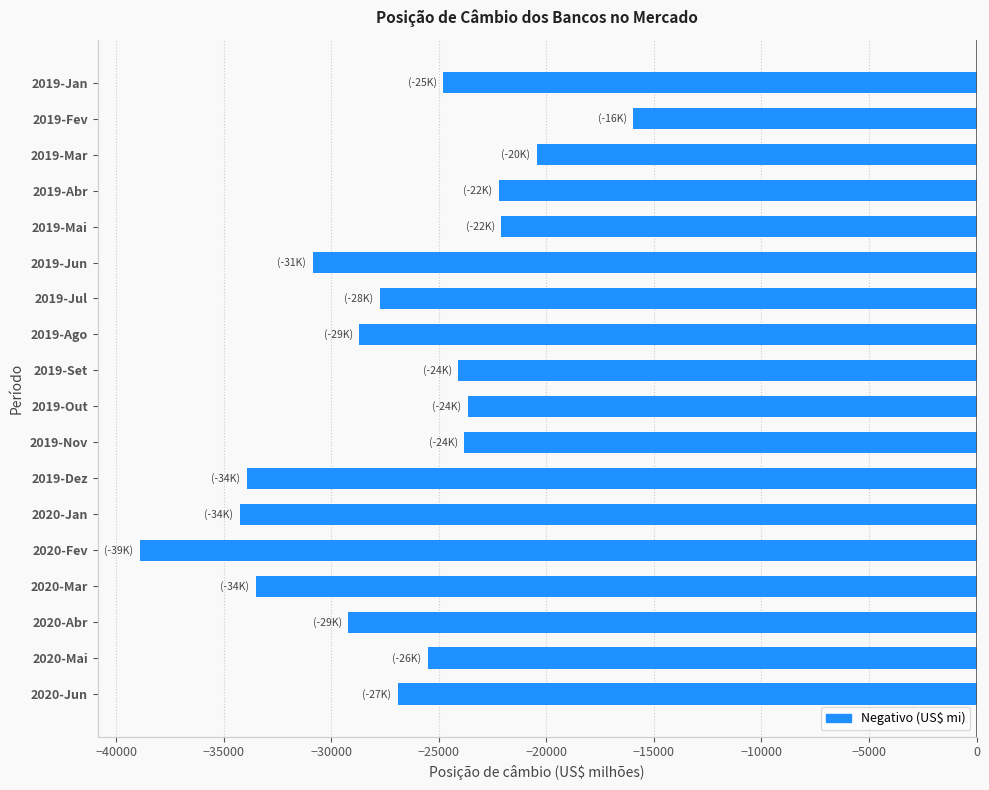

What is the change in value from 2019-Mai to 2020-Mai?

-3405.5